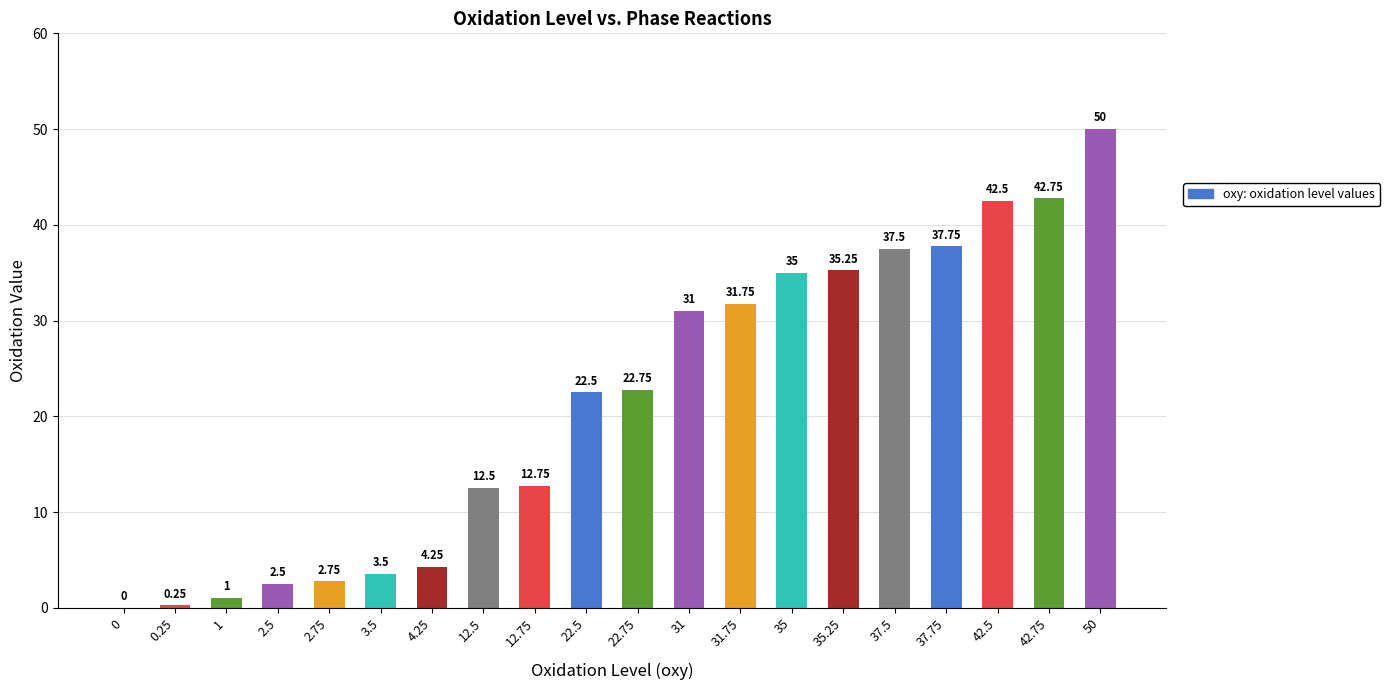

At which label is the value closest to 25?

22.75